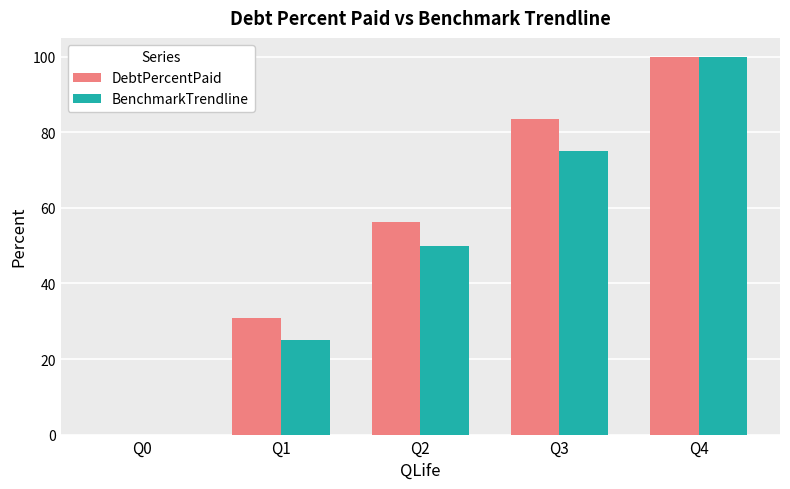

True or false: BenchmarkTrendline has a value of -31.2 at Q0.

False